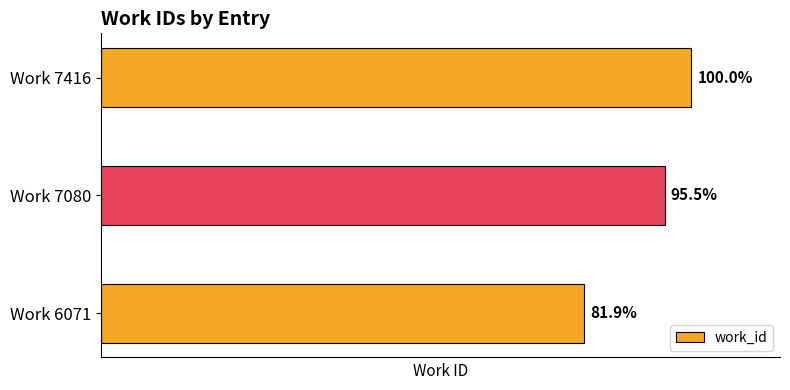

What is the average value?

6856